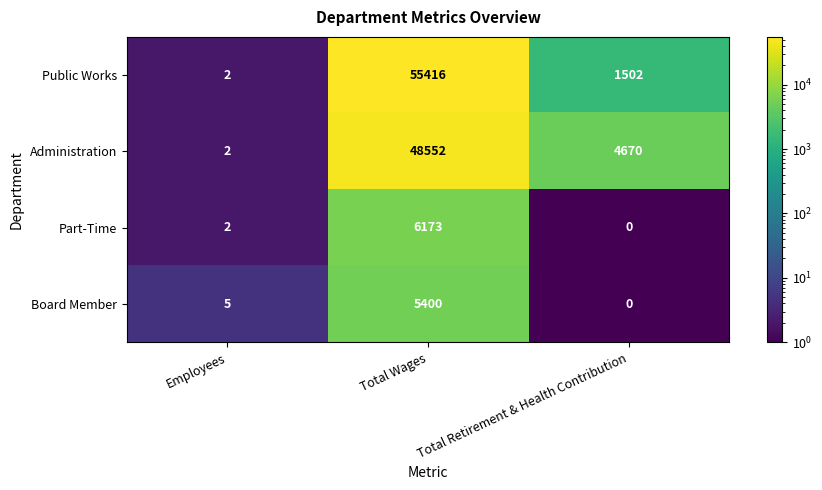

At which category is the sum across all series the highest?

Total Wages